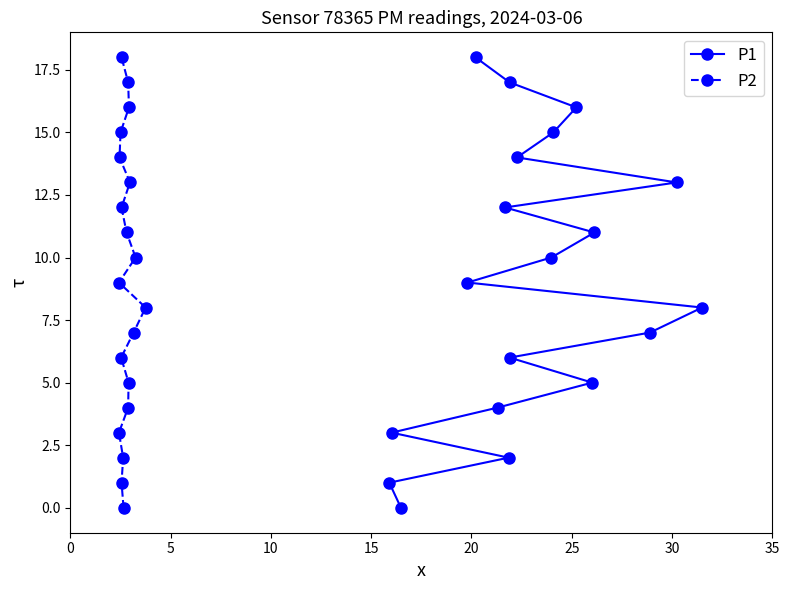

Which series has the largest total across all categories?

P1